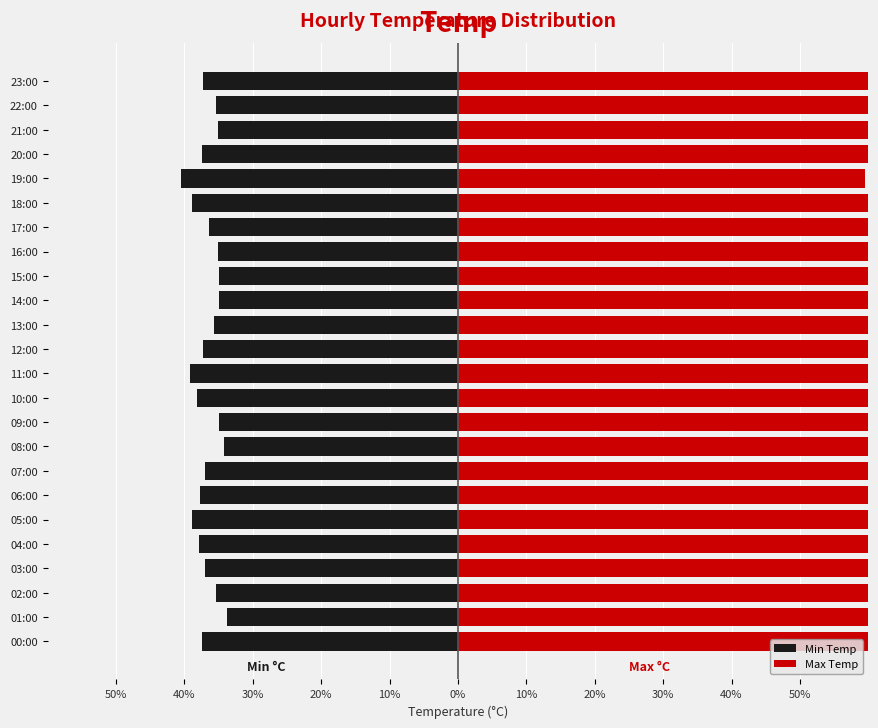

What is the sum of all Min Temp values?

-880.5